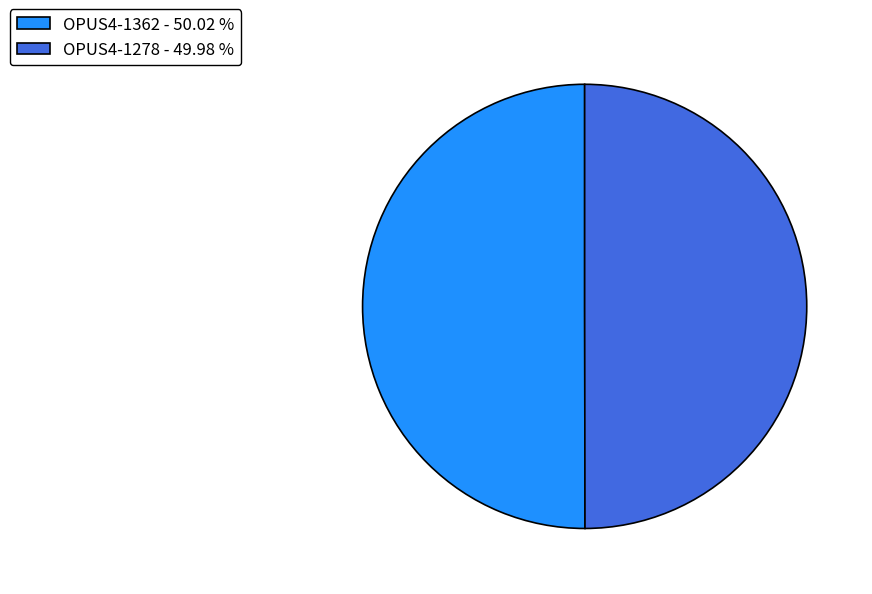

Combined, do OPUS4-1278 - 49.98 % and OPUS4-1362 - 50.02 % account for over 50%?

Yes